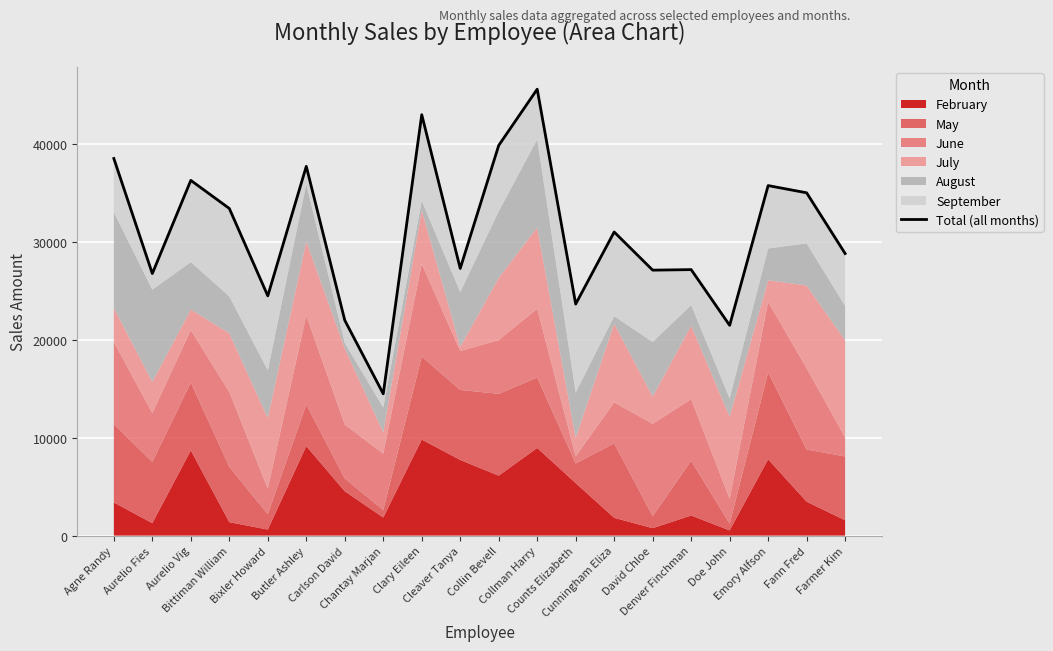

What is the difference between the values at Collin Bevell and Carlson David?

17843